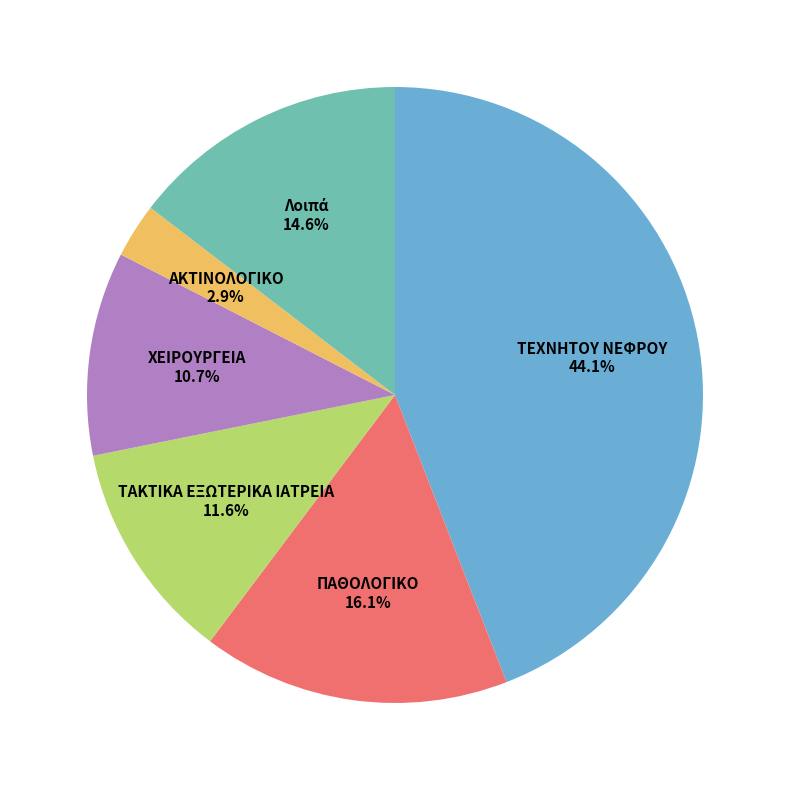

What is the total percentage of ΑΚΤΙΝΟΛΟΓΙΚΟ and ΤΑΚΤΙΚΑ ΕΞΩΤΕΡΙΚΑ ΙΑΤΡΕΙΑ?

14.5%